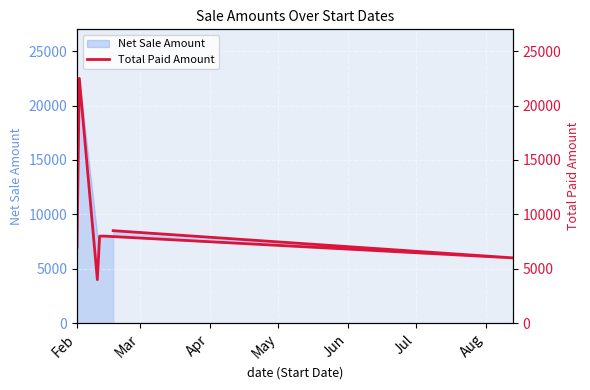

How many interior local valleys (lower than both neighbors) does the data have?

2